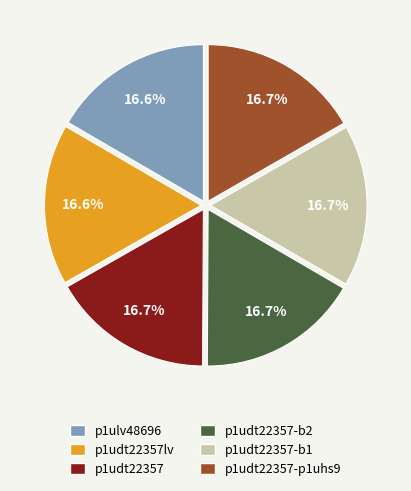

What portion of the pie excludes p1udt22357lv?

83.4%